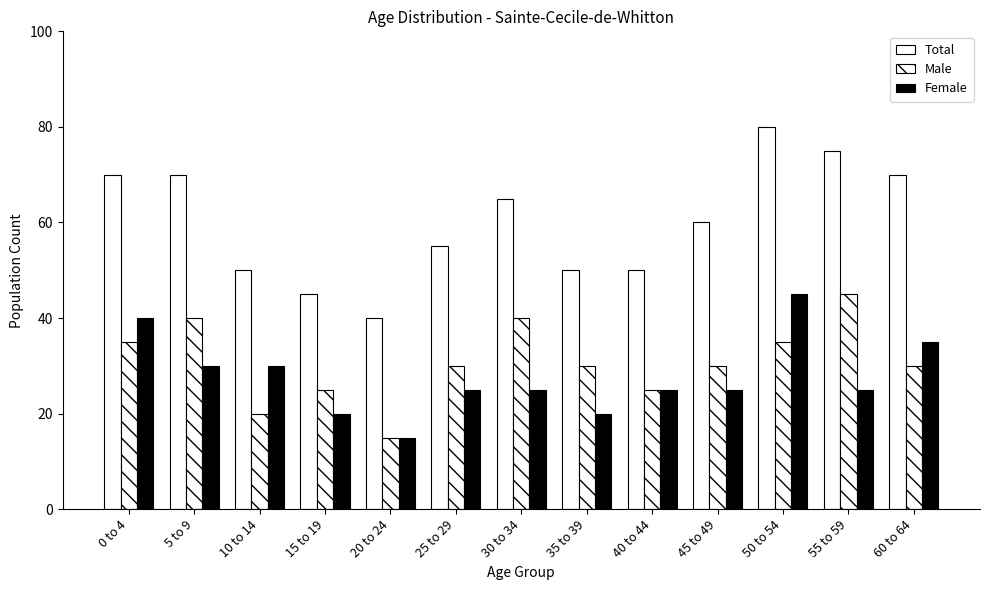

Where is Total nearest to the value 60?

45 to 49